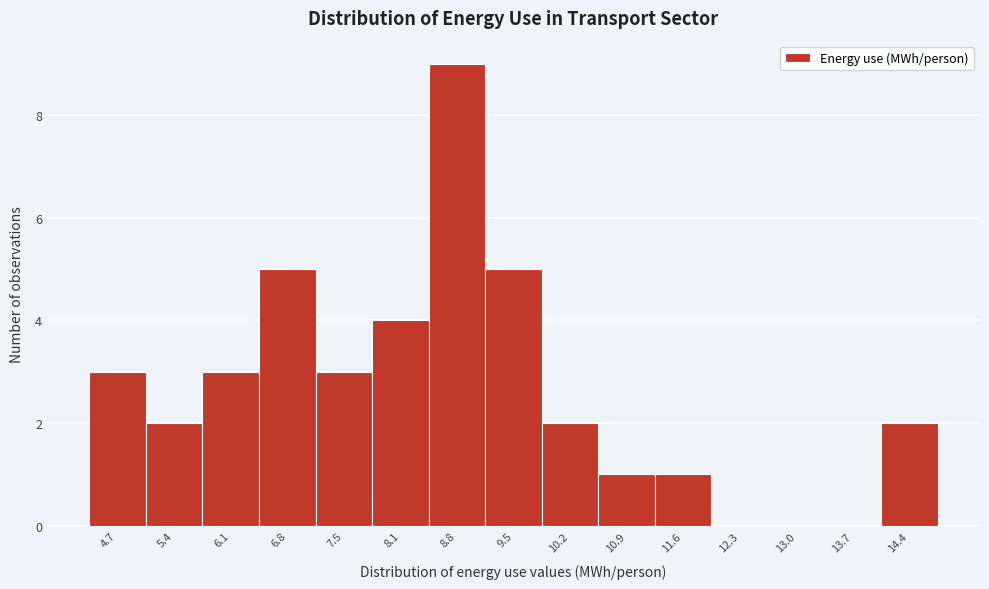

Reading left to right, list all the values displayed in this chart.

4.7=3	5.4=2	6.1=3	6.8=5	7.5=3	8.1=4	8.8=9	9.5=5	10.2=2	10.9=1	11.6=1	12.3=0	13.0=0	13.7=0	14.4=2